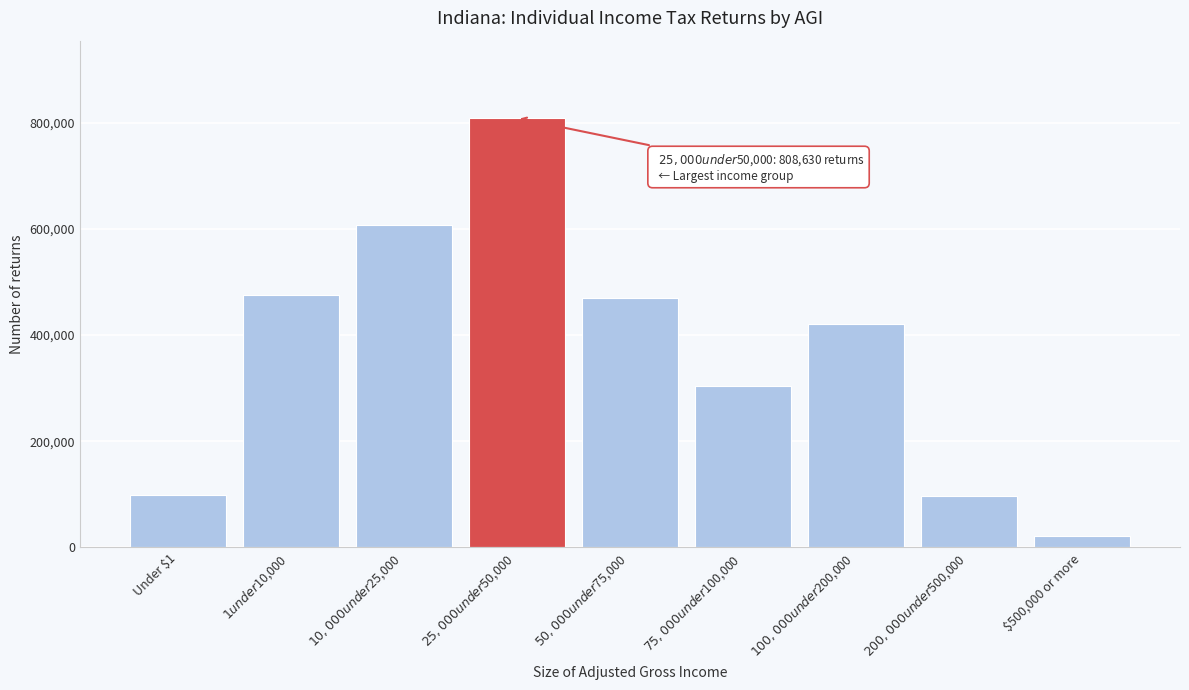

What is the value of the 1st bar from the left?

98450